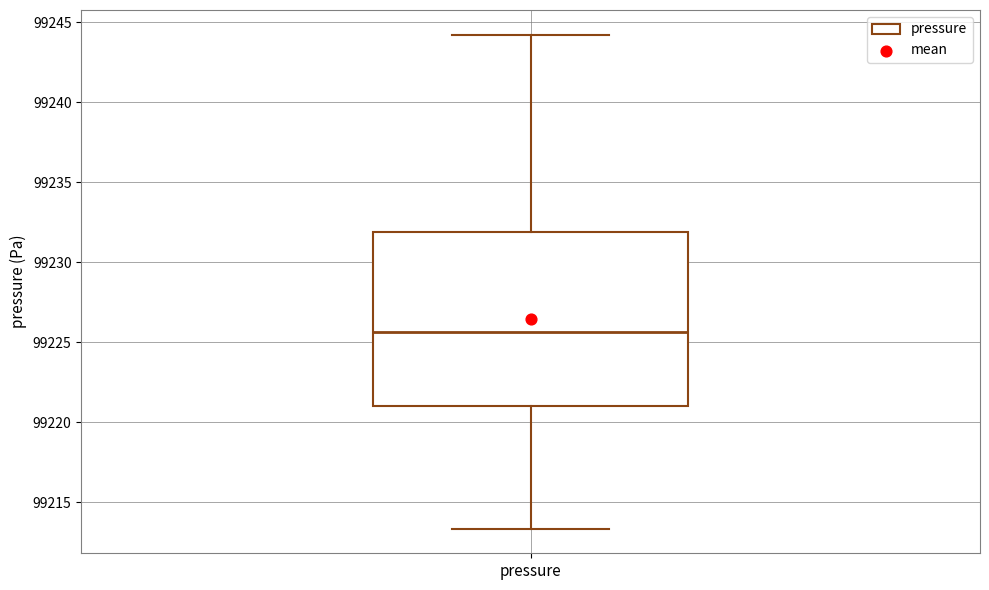

Transcribe this box plot: give where the median line is, the range the box spans, and where the two whiskers end, as read against the y-axis. The values are not printed on the chart, so give them approximately, as read against the axis.

median 99225.5, box 99221.0 to 99232.0, whiskers 99213.5 to 99244.0